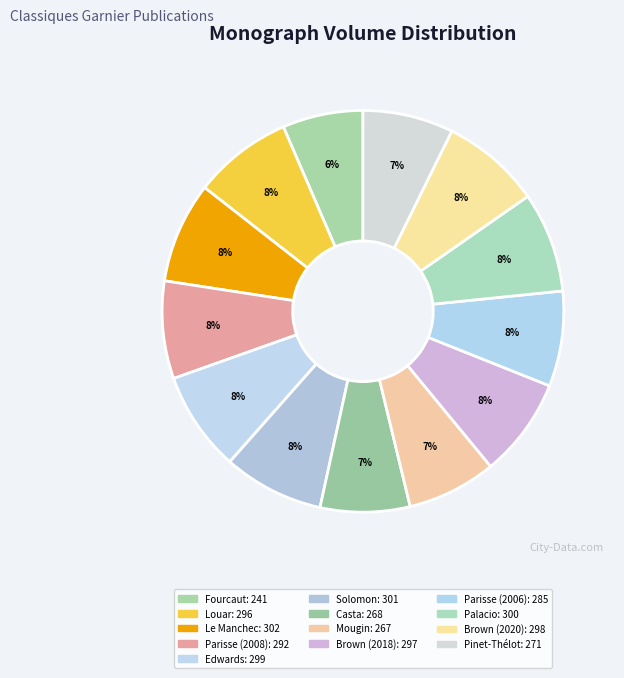

Is Louar the majority of the pie?

No